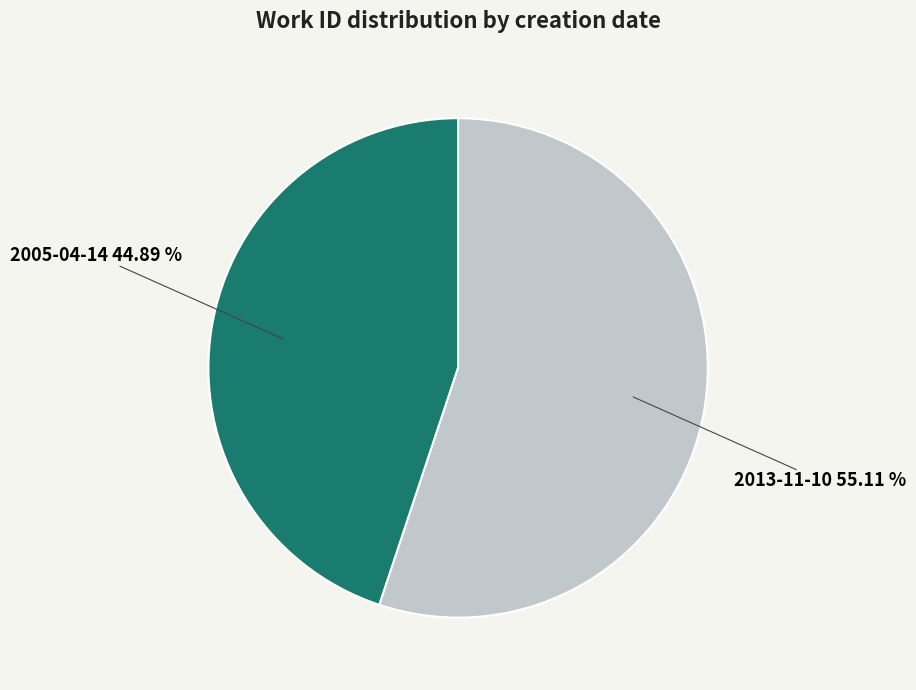

Does any single category account for the majority?

Yes